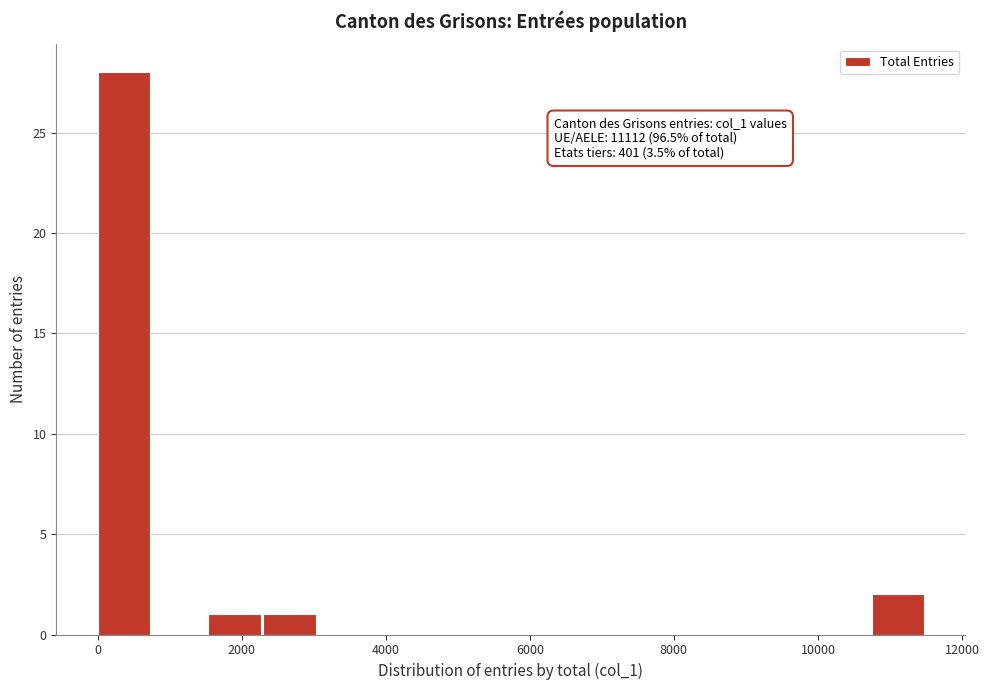

Around what value on the x-axis is the tallest bar? Give the approximate position of its centre, as read against the axis.

400